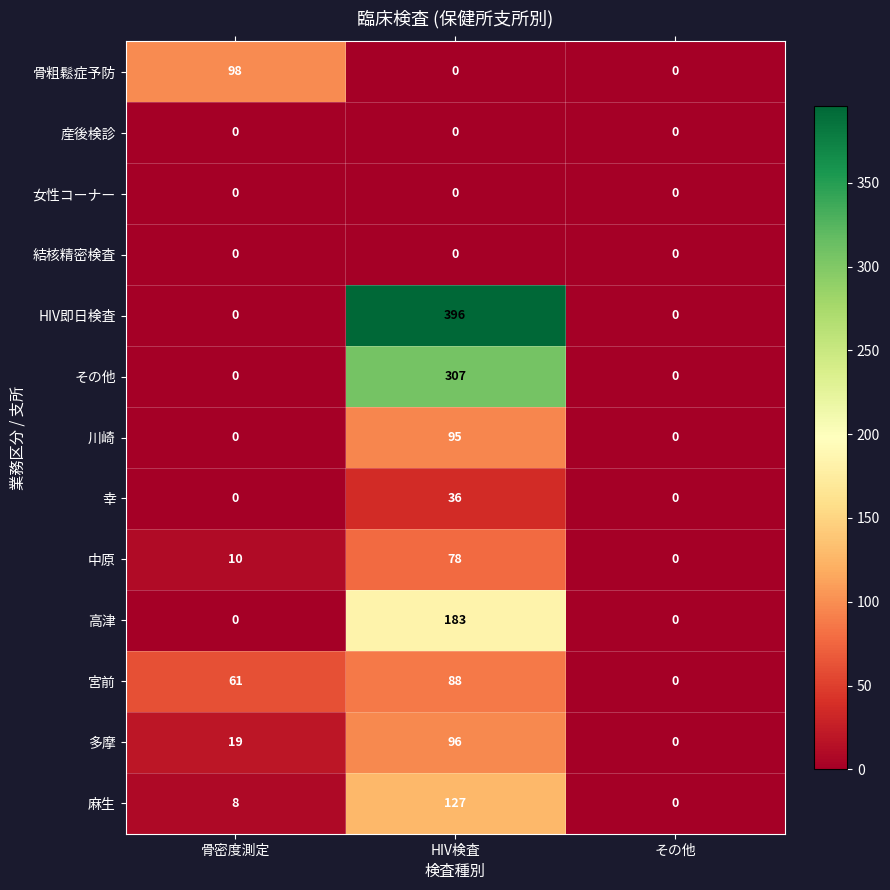

Read the 骨粗鬆症予防 value at 骨密度測定, to the nearest 10.

100